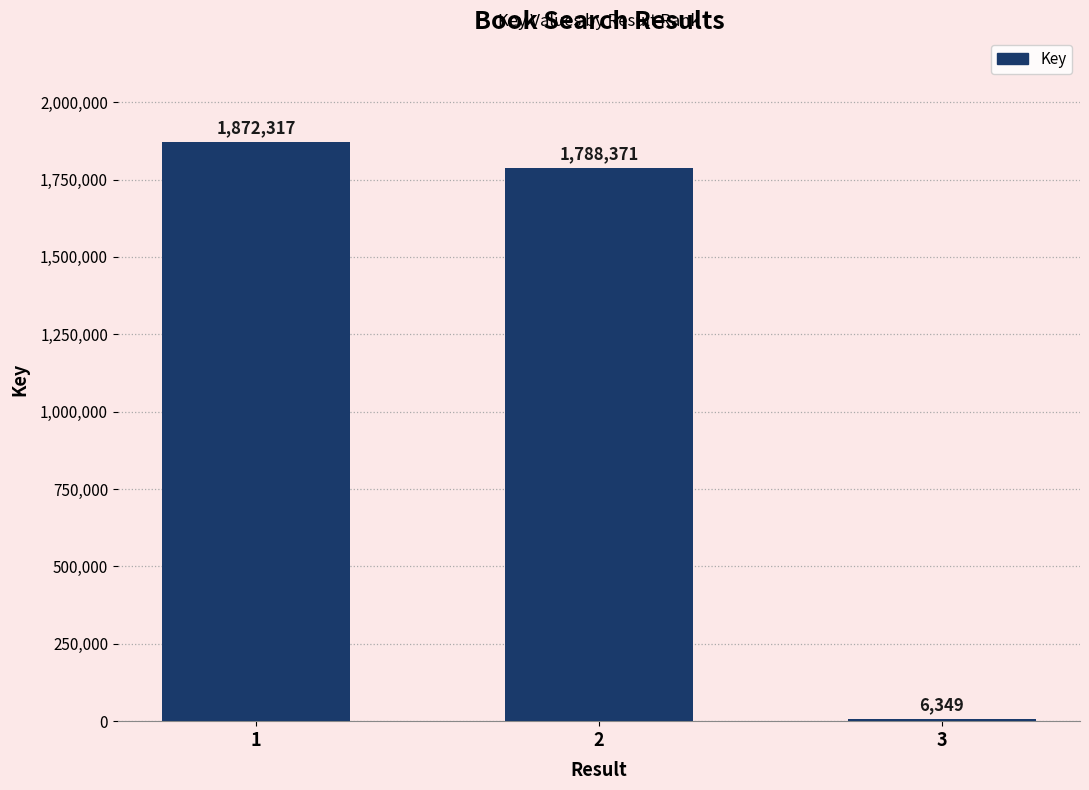

What is the change in value from 1 to 2?

-83946